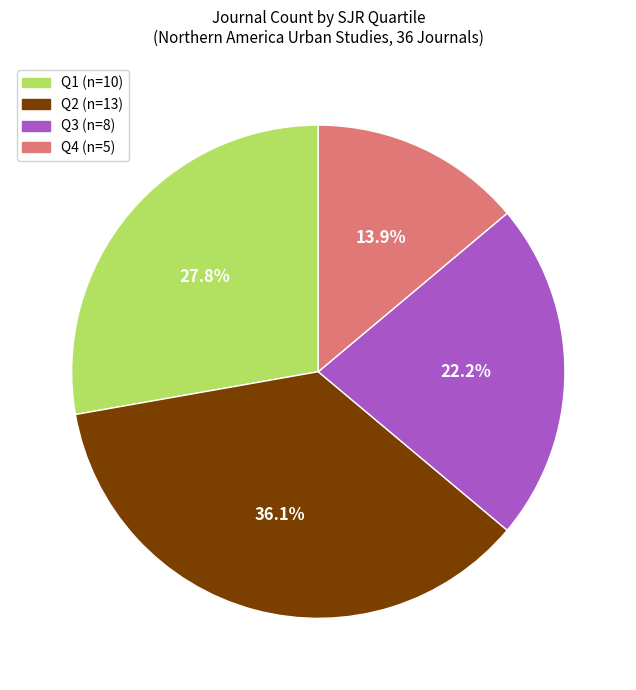

Is there a majority slice in this chart?

No